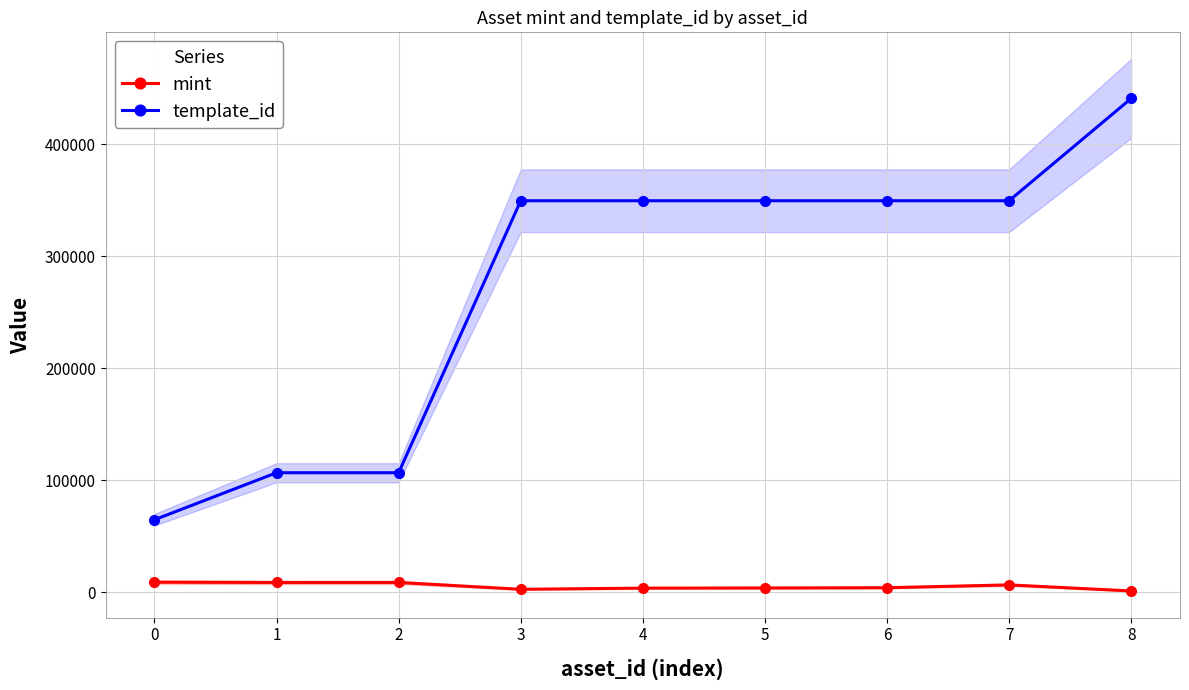

What is the value of the template_id point at the 7th from the left?

349523